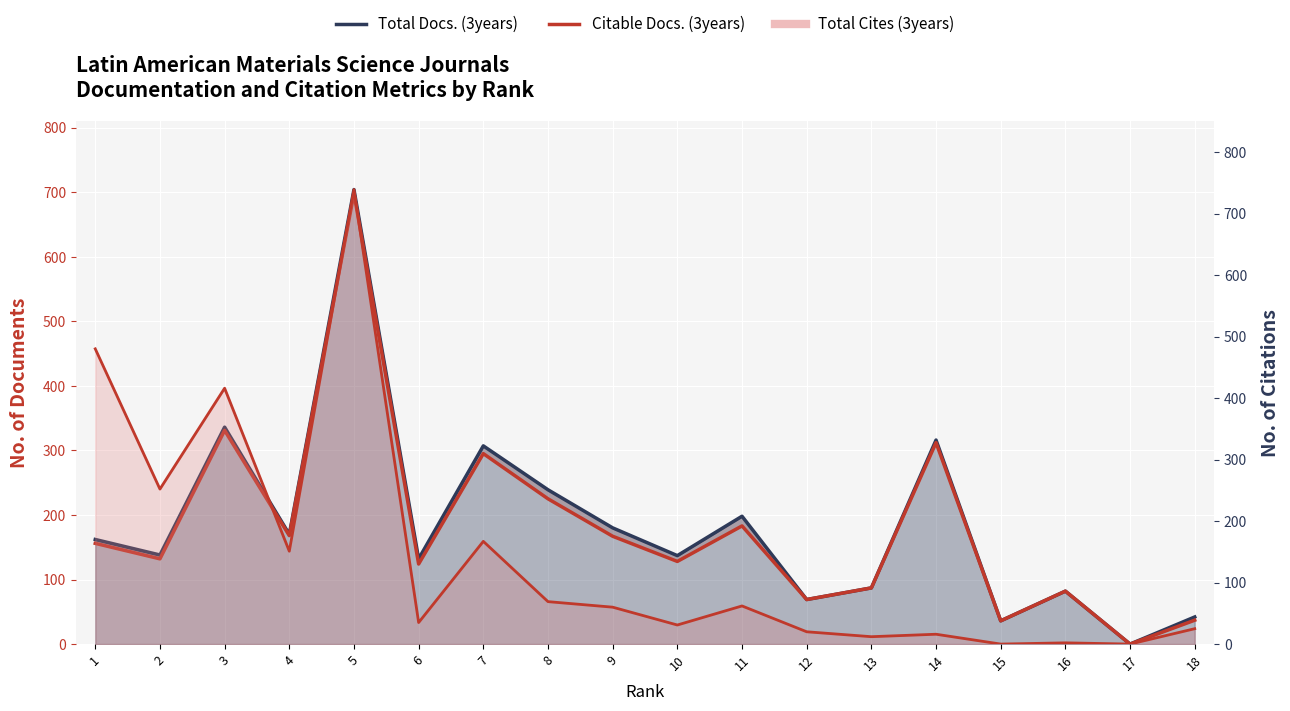

What is the ratio of the value at 8 to the value at 14?

0.7